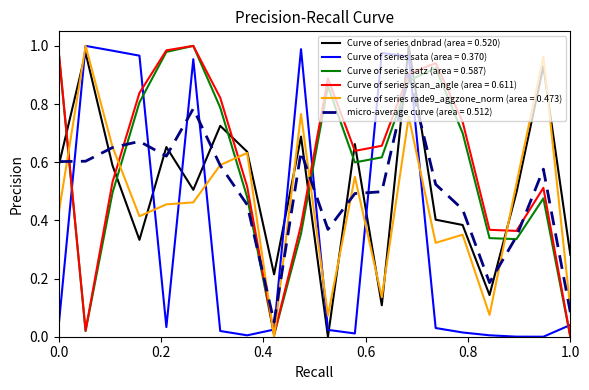

True or false: Curve of series sata (area = 0.370) and Curve of series satz (area = 0.587) intersect in this chart.

True